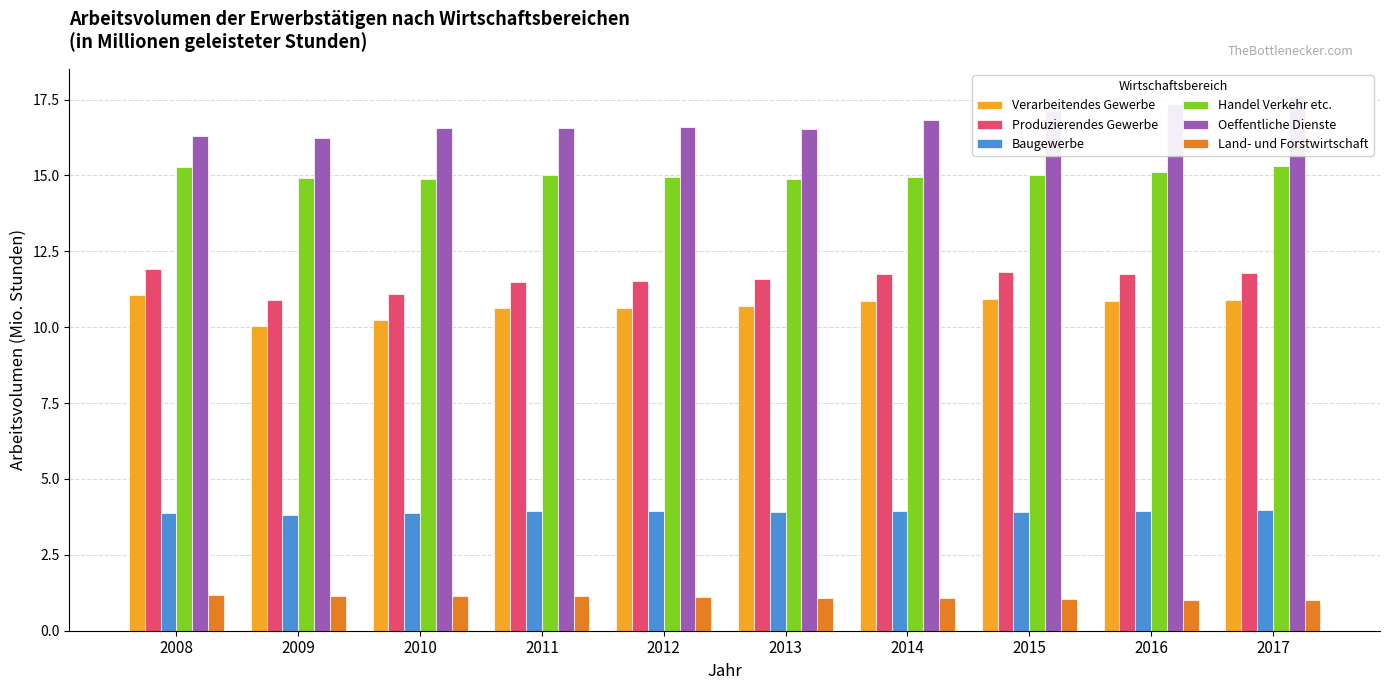

At 2009, list the series in order from largest to smallest.

Oeffentliche Dienste, Handel Verkehr etc., Produzierendes Gewerbe, Verarbeitendes Gewerbe, Baugewerbe, Land- und Forstwirtschaft